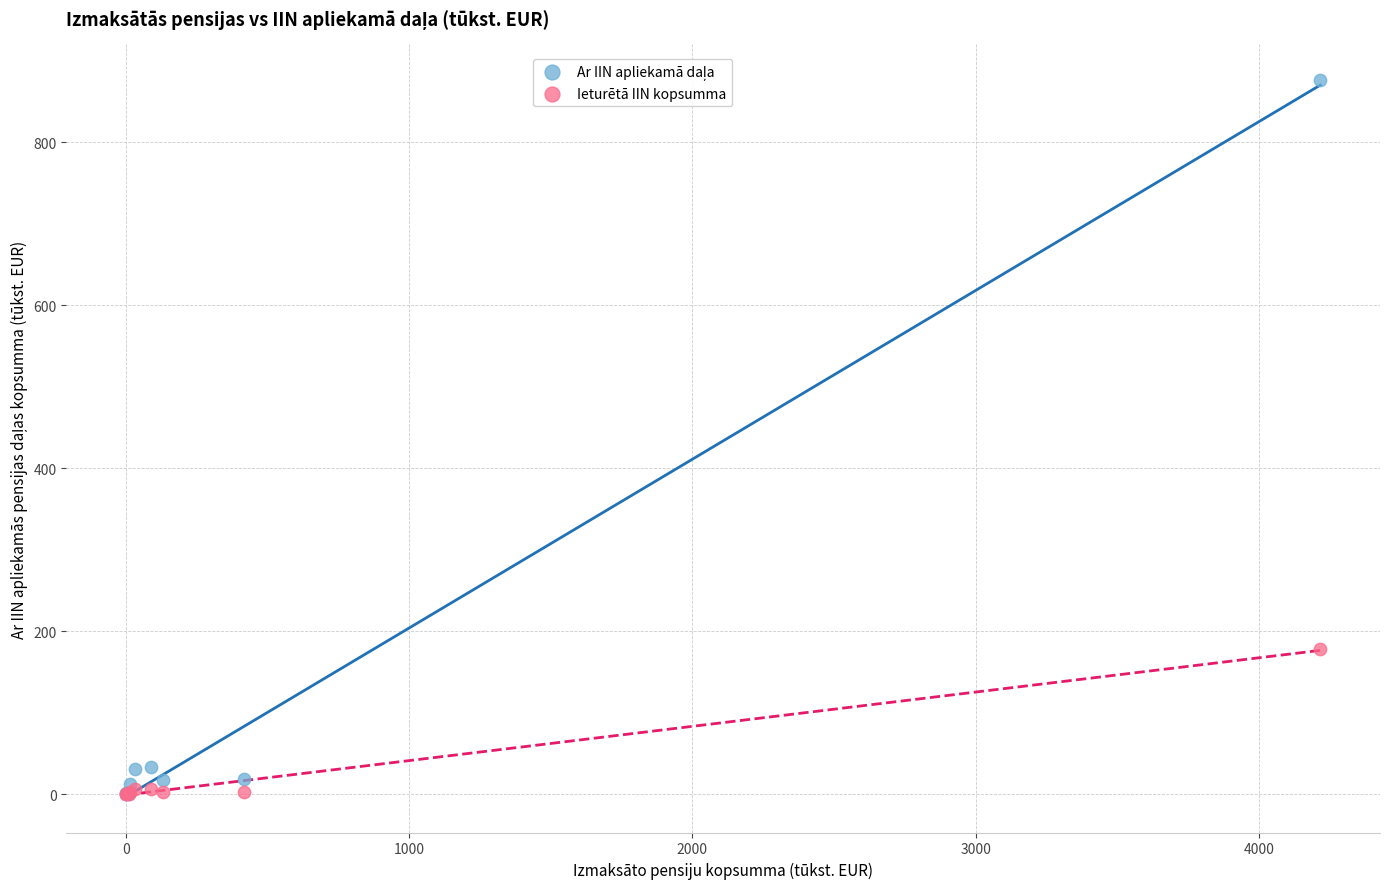

Across all series, what Y value is closest to 437?

178.0